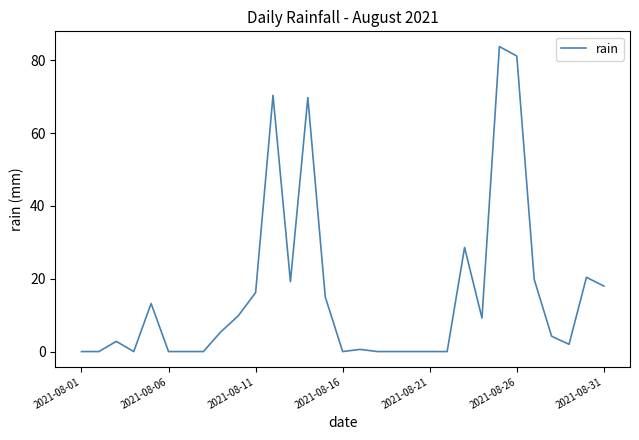

How many points are higher than both their immediate neighbors (excluding endpoints)?

8